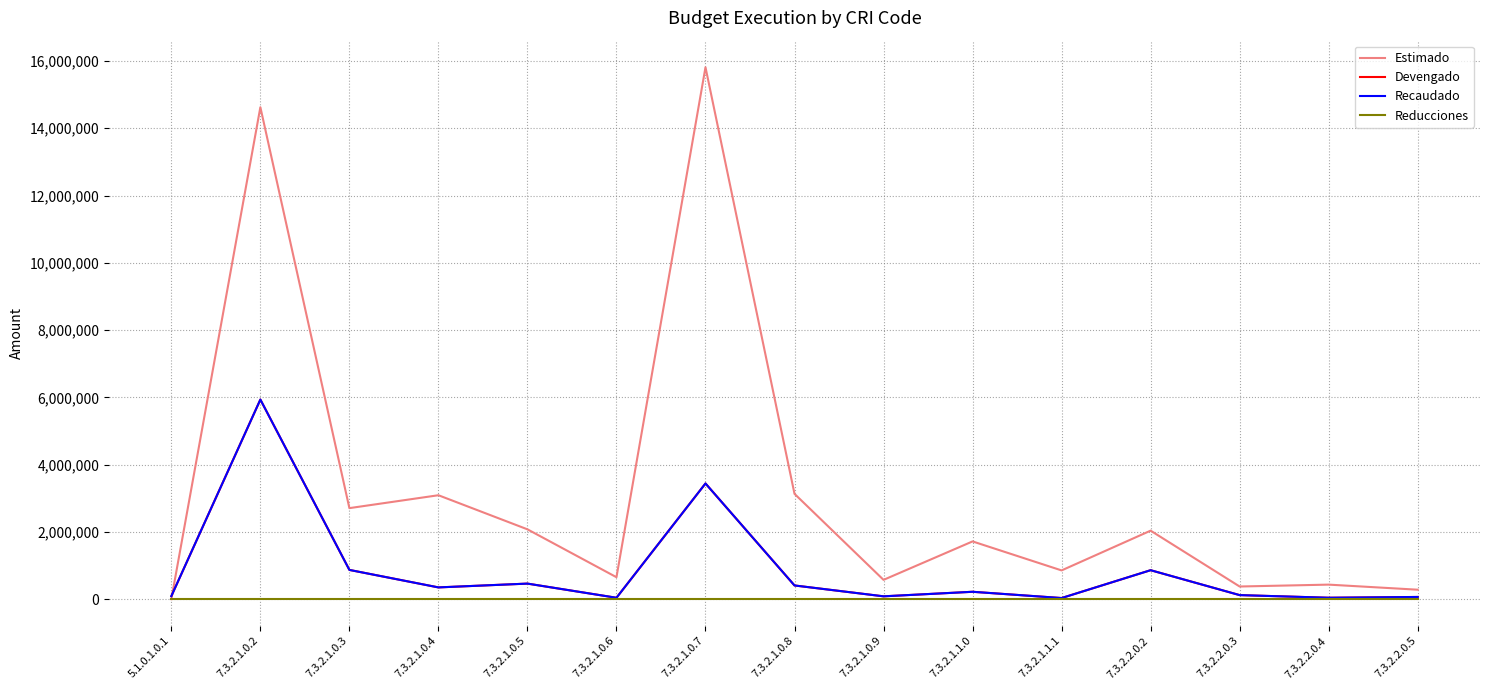

Is this an area chart (filled region under the line)?

No